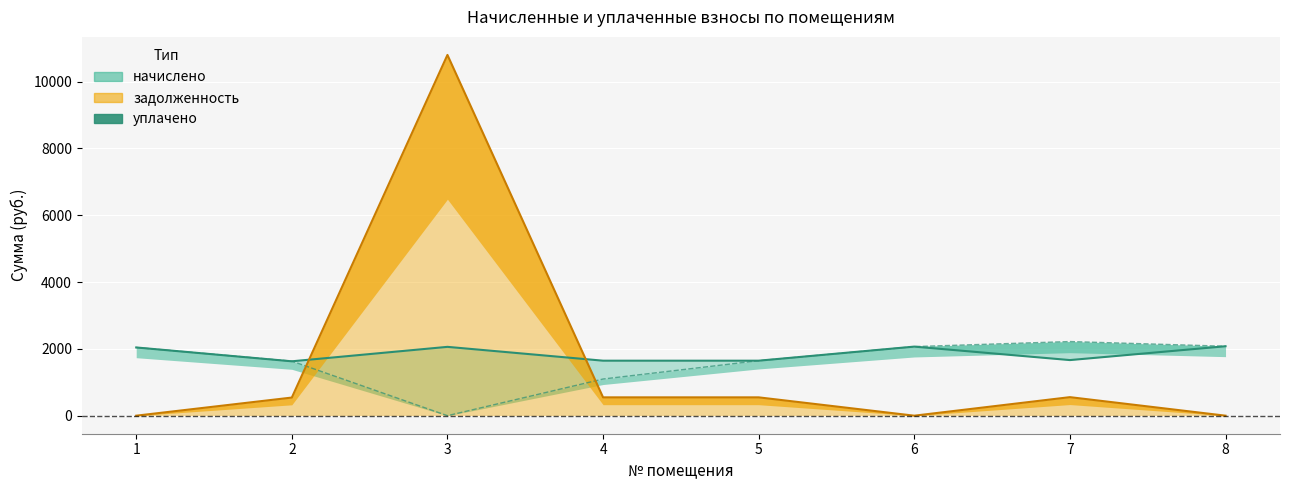

What is the total value across all series at 5?

3840.8